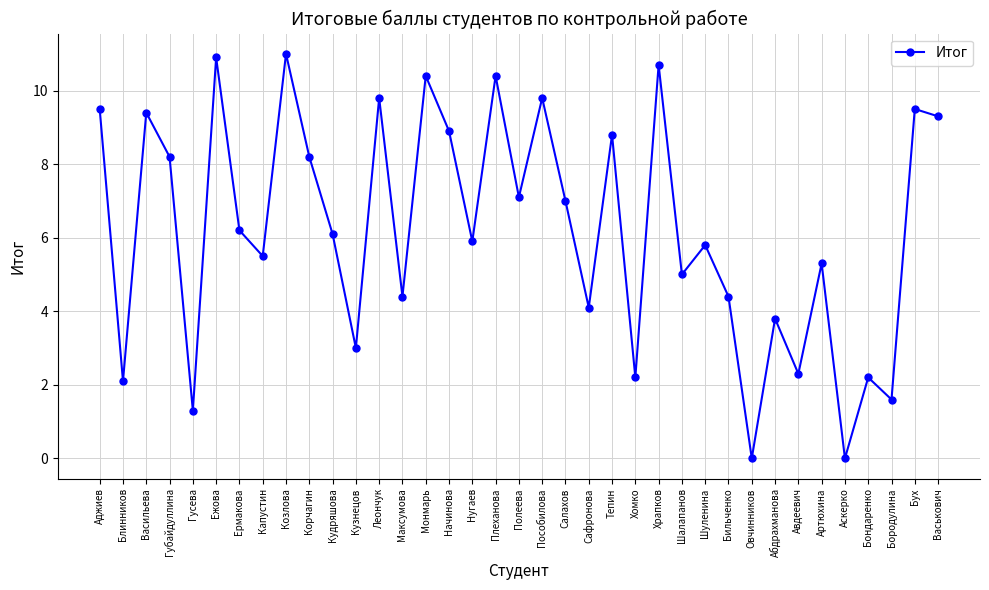

How many lines are shown in the chart?

1